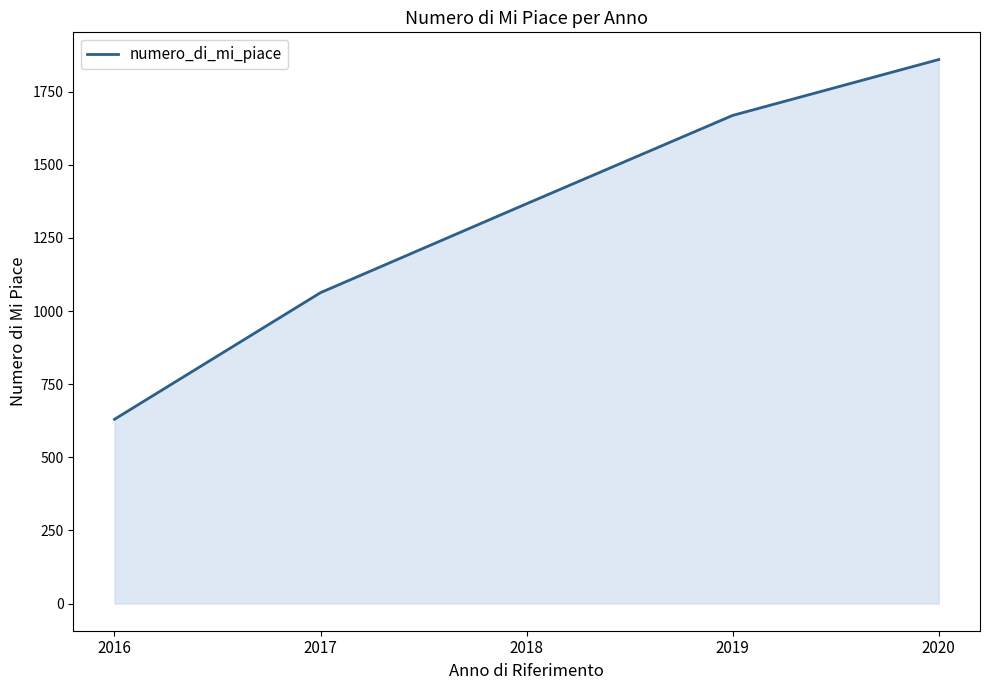

True or false: the data has more than 0 interior local peaks.

False